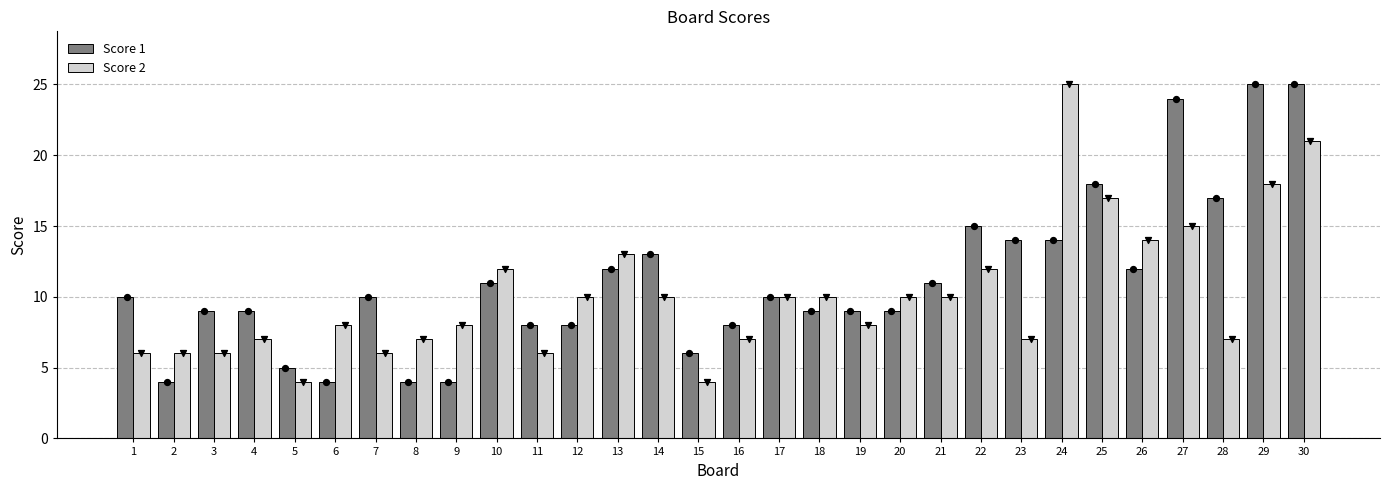

Which series has the widest spread of Y values?

Score 1